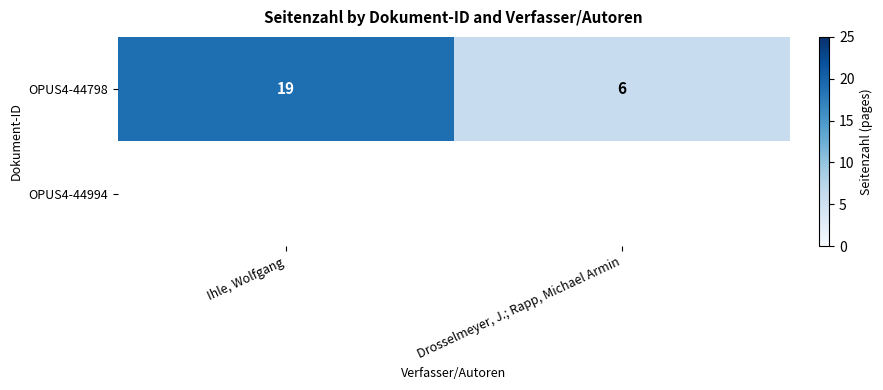

At how many categories does at least one series exceed 17?

1